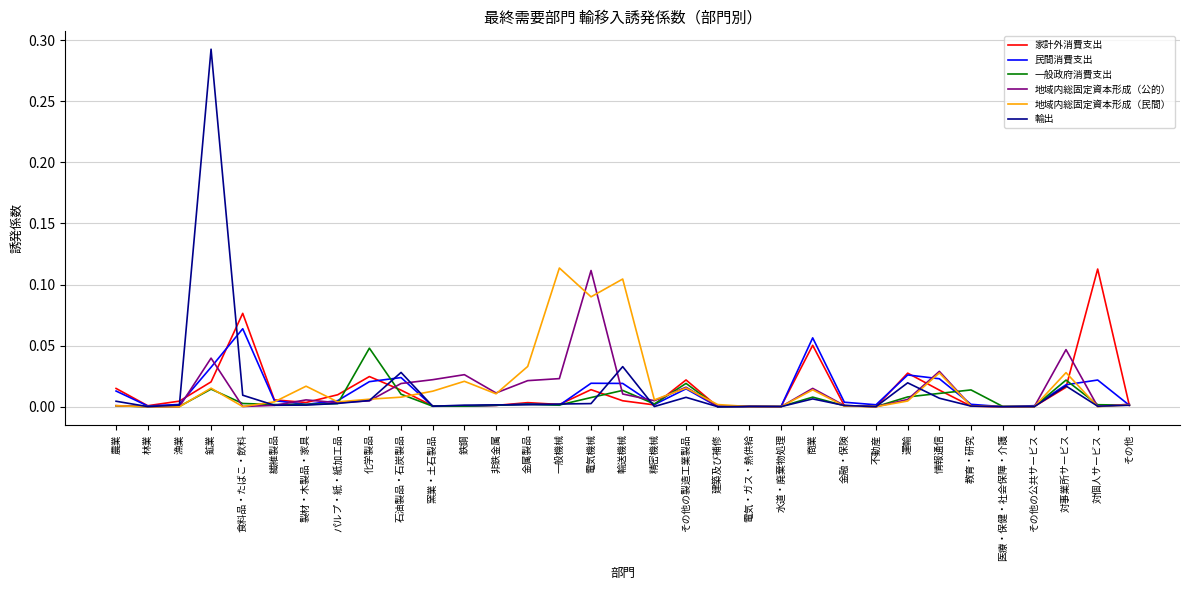

The 地域内総固定資本形成（公的） series shows 0.0 at 対個人サービス. True or false?

True